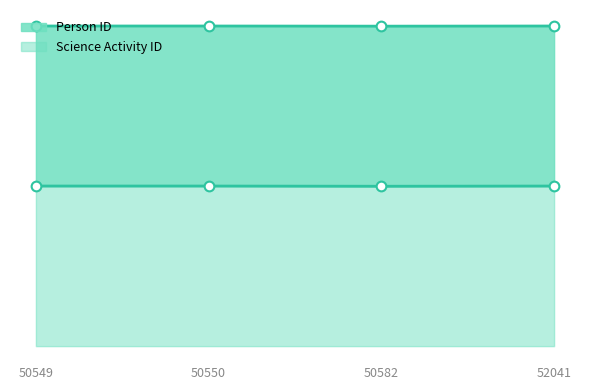

True or false: Science Activity ID and Person ID cross at least once.

False